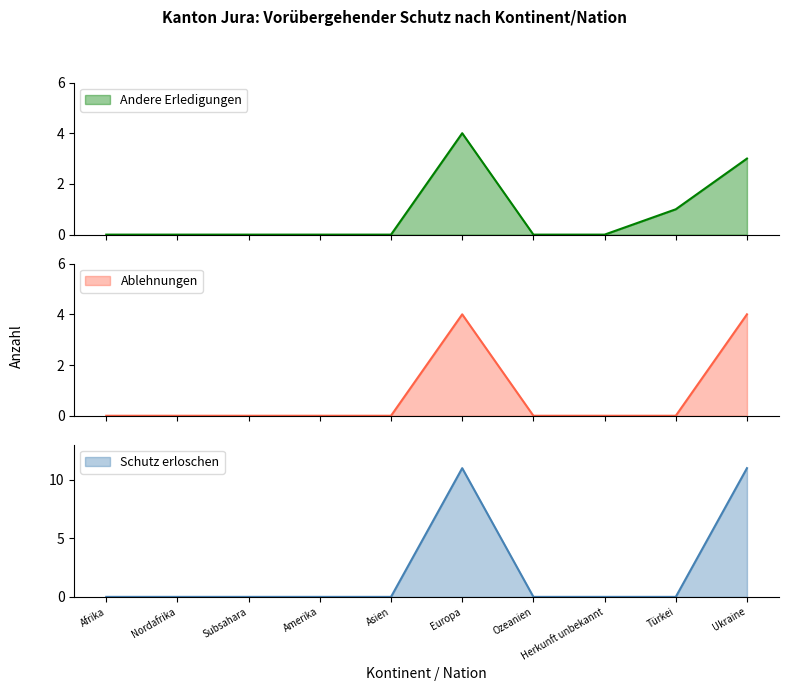

Is it true that Andere Erledigungen equals -2 at Asien?

False